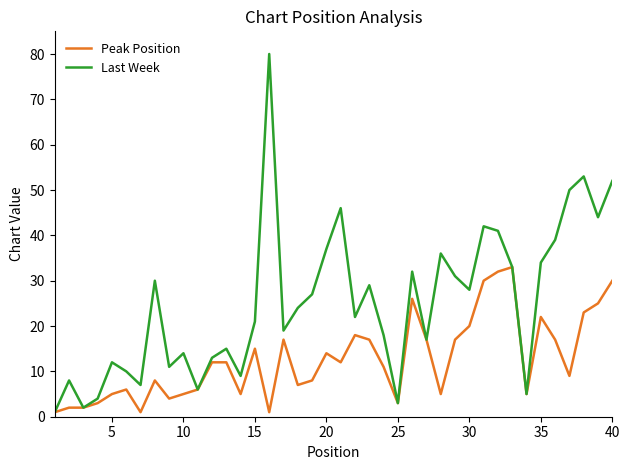

List the series in order of their peak value, highest first.

Last Week, Peak Position